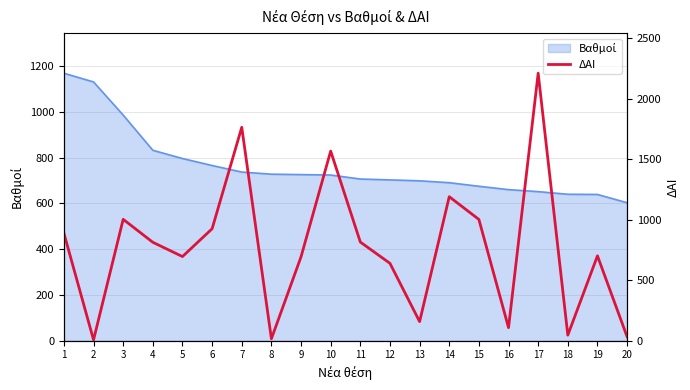

Does the chart display data point markers on the line(s)?

No